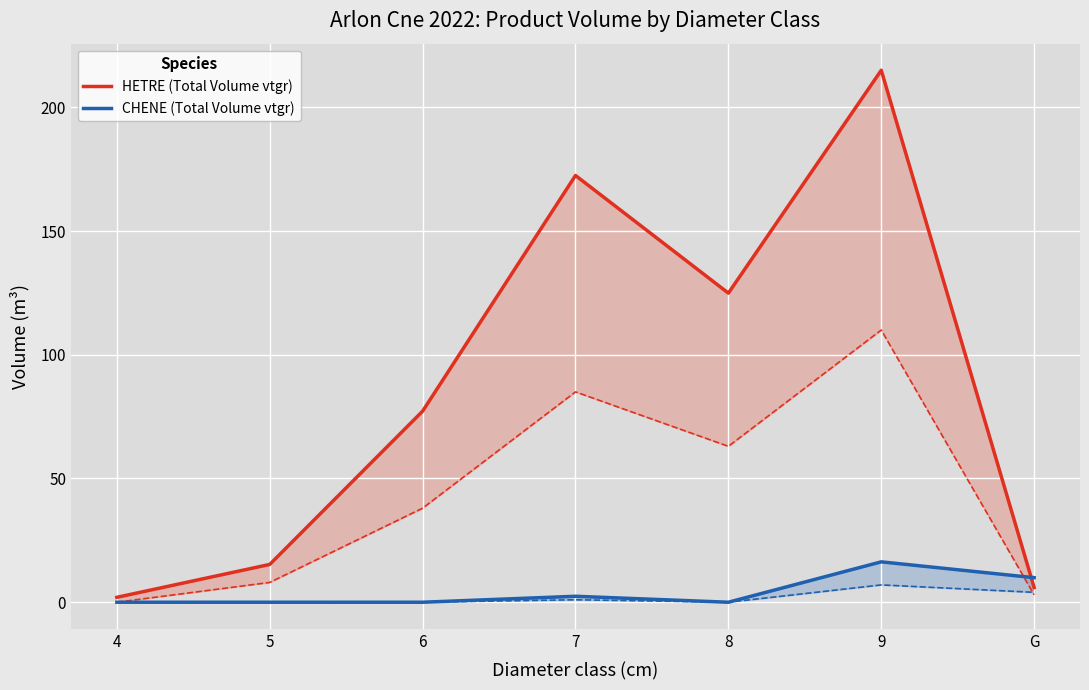

How many intersections are there between CHENE (Total Volume vtgr) and HETRE (Total Volume vtgr)?

1